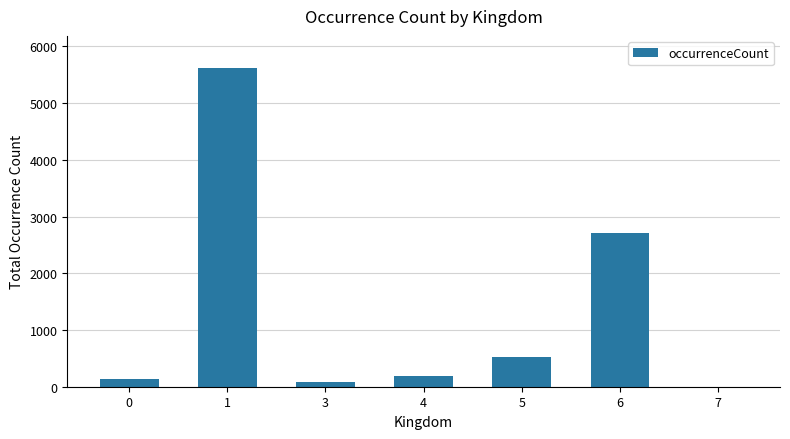

Is it true that the value at 7 is 2?

True